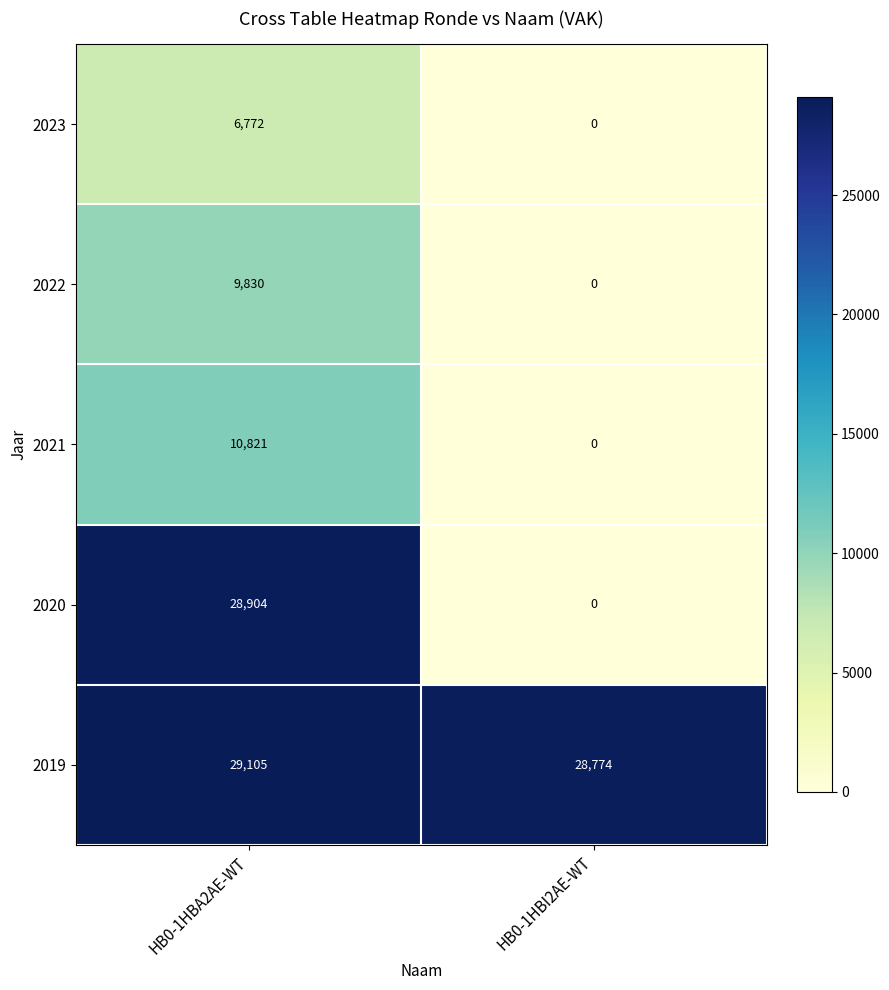

The 2020 series shows 0 at HB0-1HBI2AE-WT. True or false?

True